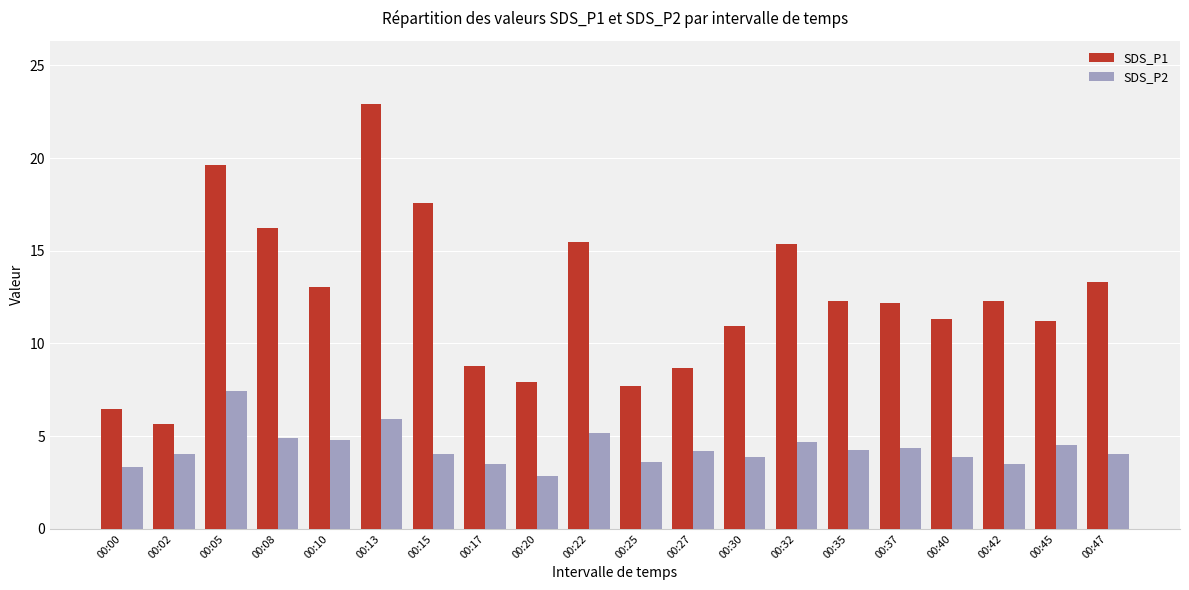

The value of SDS_P2 at 00:13 is 5.9. True or false?

True